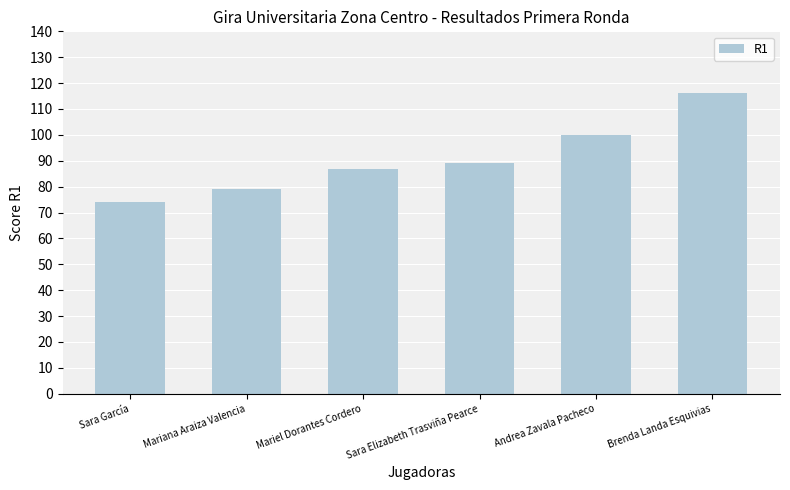

How many values are between 79 and 100?

4